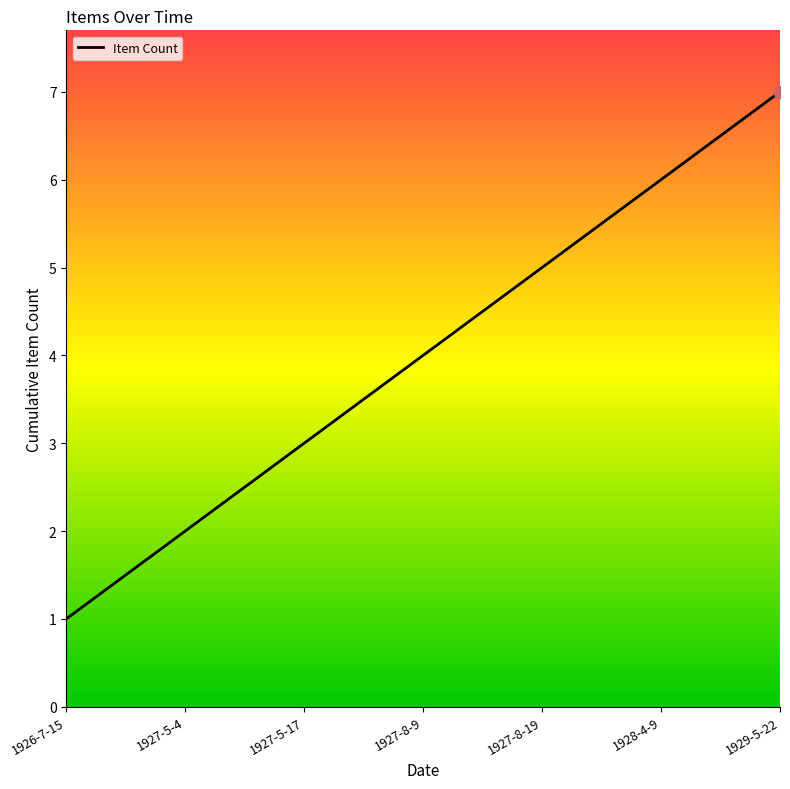

What is the change in value from 1927-8-19 to 1928-4-9?

+1